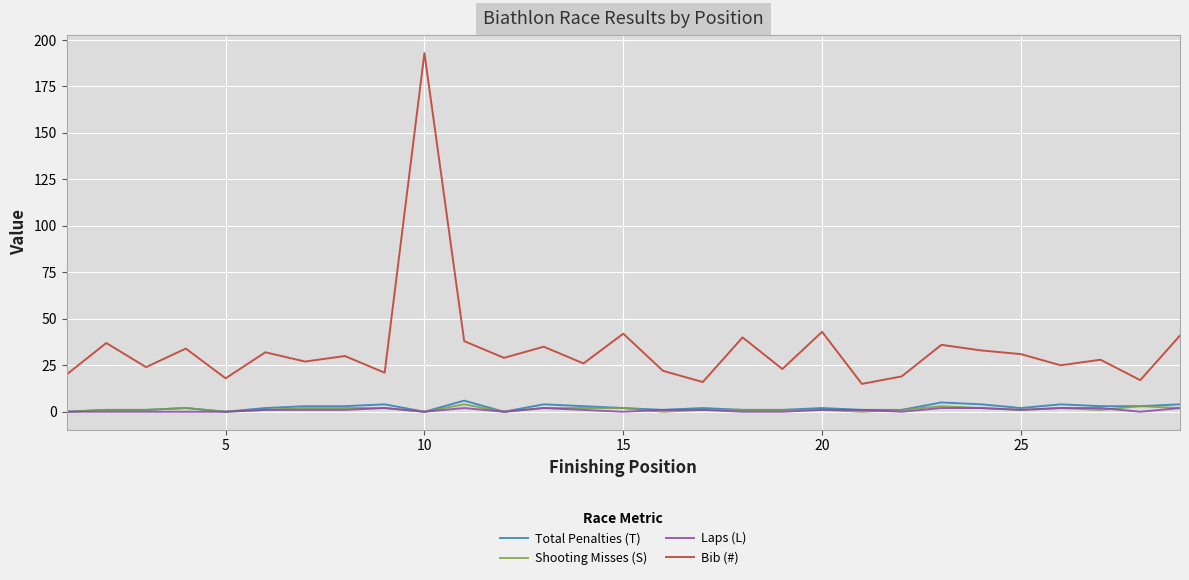

How many distinct data groups are displayed?

4